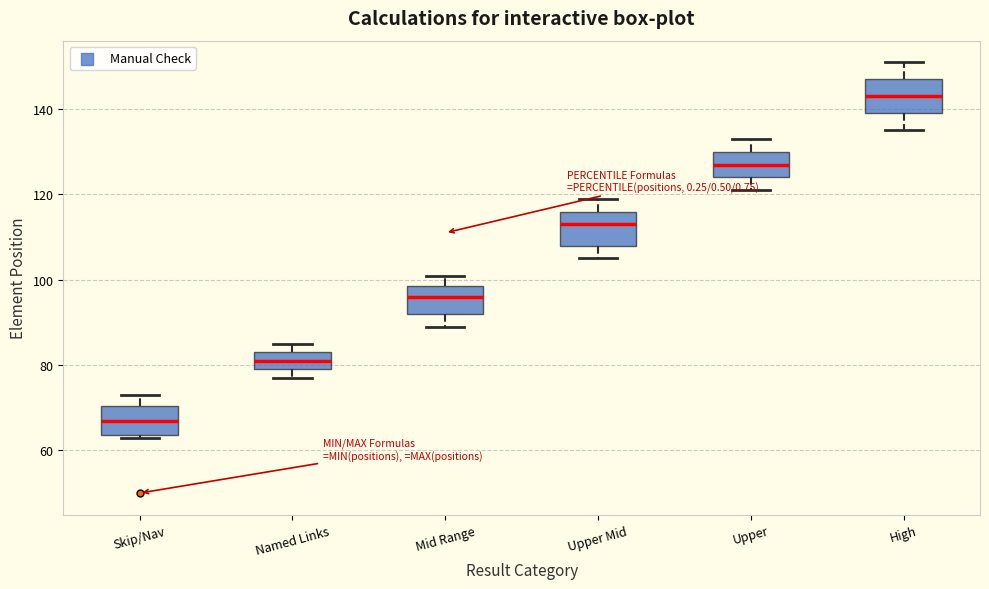

Reading left to right, read every box against the y-axis: the position of its median line, the range the box covers, and the ends of its whiskers. The values are not printed on the chart, so give them approximately, as read against the axis.

Skip/Nav: median 68, box 64 to 70, whiskers 64 to 74
Named Links: median 82, box 80 to 84, whiskers 78 to 86
Mid Range: median 96, box 92 to 98, whiskers 90 to 102
Upper Mid: median 114, box 108 to 116, whiskers 106 to 120
Upper: median 128, box 124 to 130, whiskers 122 to 134
High: median 144, box 140 to 148, whiskers 136 to 152